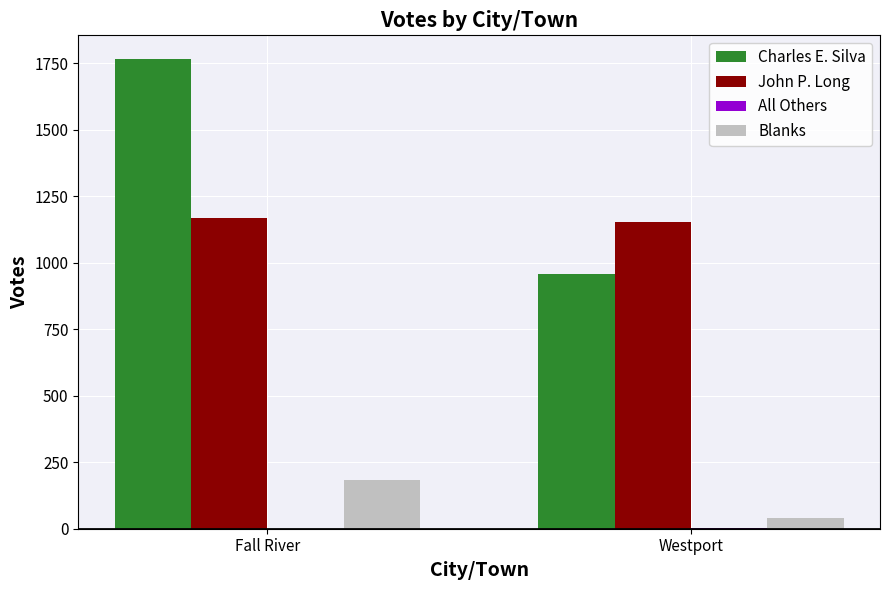

At which label does Charles E. Silva reach its peak?

Fall River